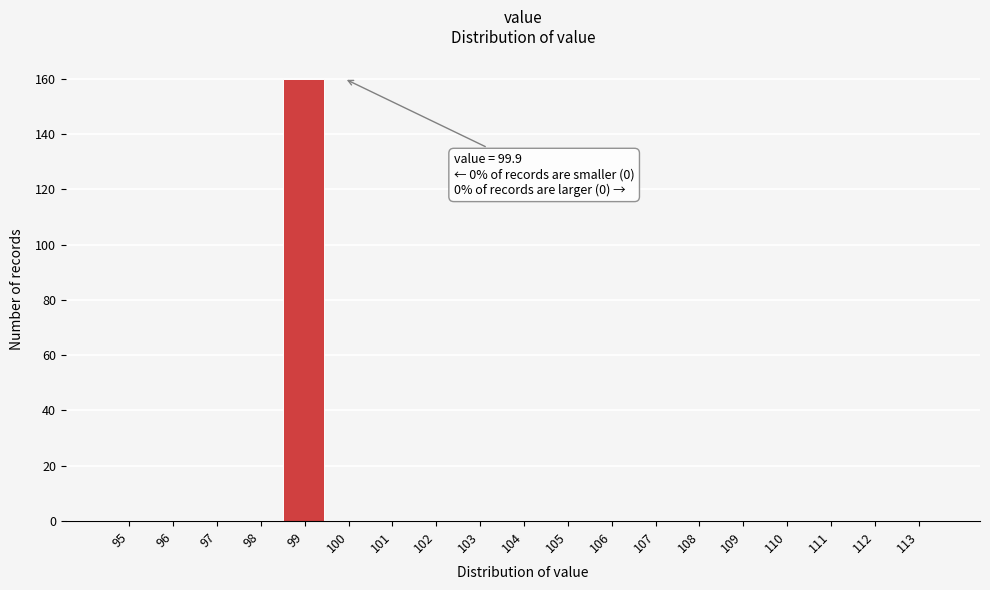

Reading right to left, list all the values displayed in this chart.

113=0	112=0	111=0	110=0	109=0	108=0	107=0	106=0	105=0	104=0	103=0	102=0	101=0	100=0	99=160	98=0	97=0	96=0	95=0